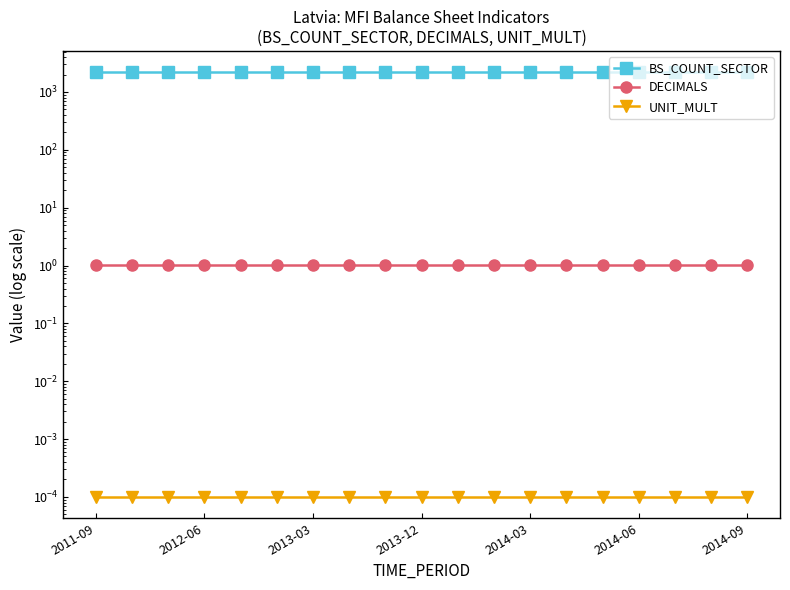

Which series has the widest spread of values?

BS_COUNT_SECTOR